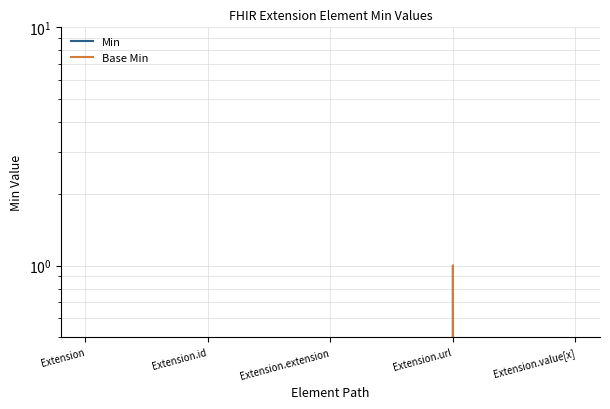

Reading right to left, extract all data points from this chart.

Min: 0	1	0	0	0
Base Min: 0	1	0	0	0